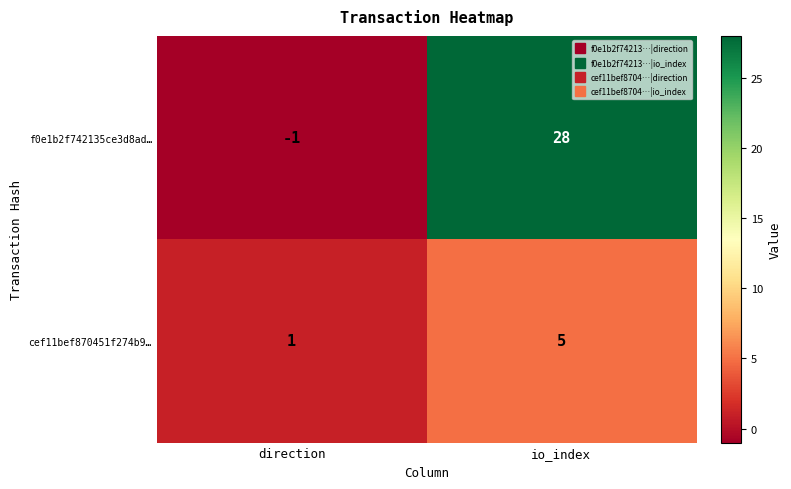

True or false: cef11bef870451f274b9… has a value of 1 at direction.

True